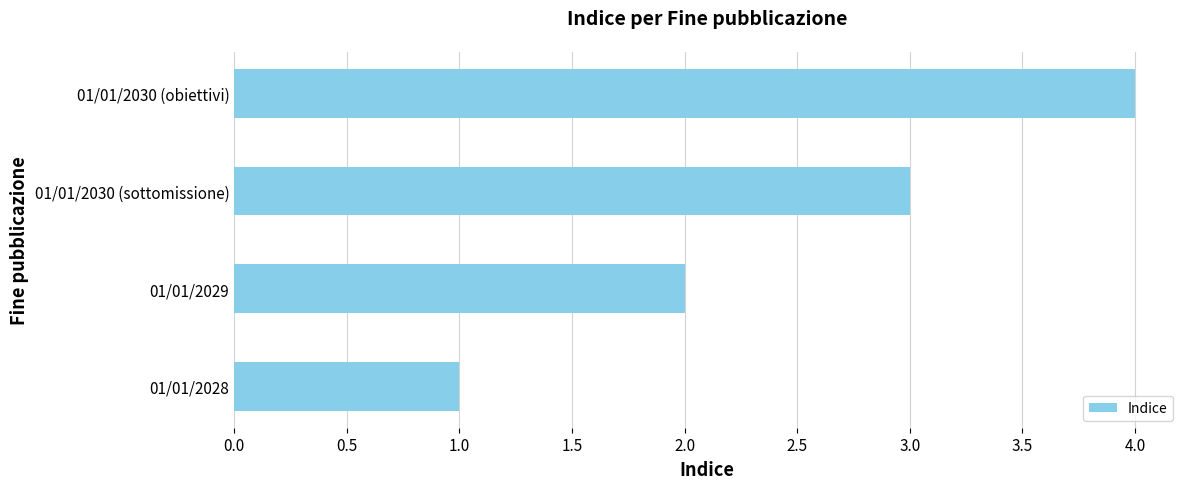

What is the ratio of the value at 01/01/2030 (obiettivi) to the value at 01/01/2029?

2.0